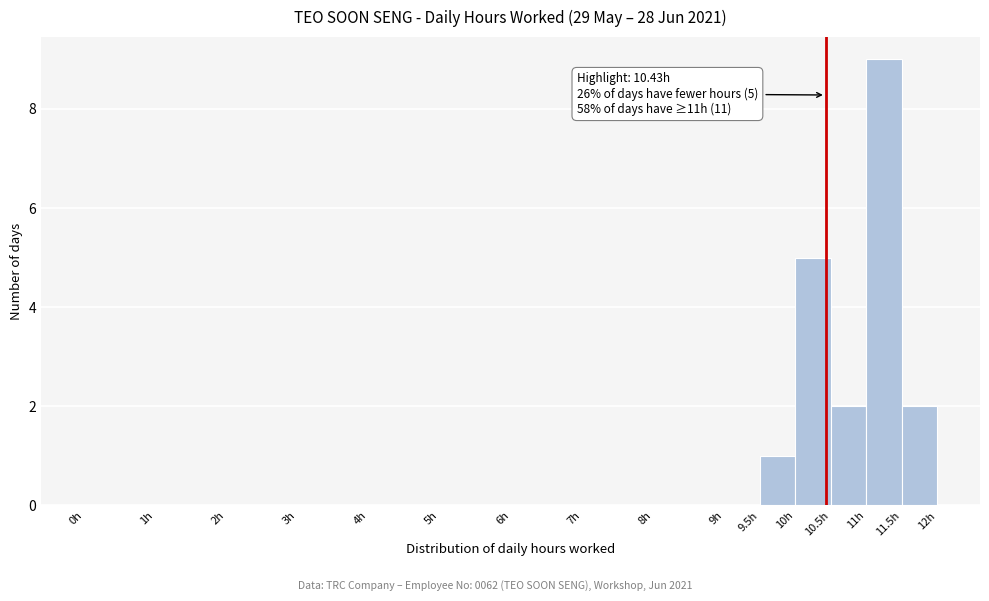

Which range on the x-axis has the tallest bar?

11.0 to 11.5